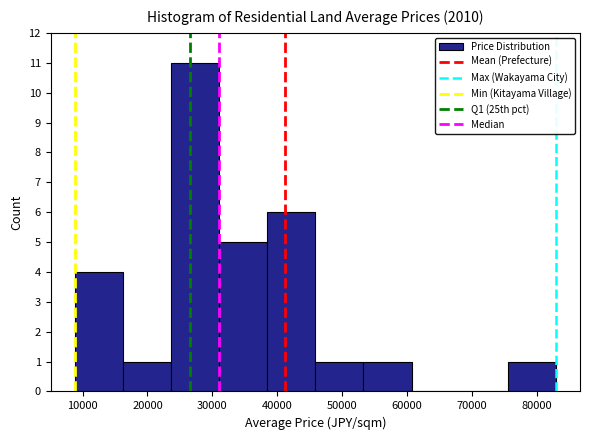

How tall is the bar that spans 53000 to 61000 on the x-axis? Neither the bar edges nor the heights are printed on the chart, so give them approximately, as read against the axes.

1